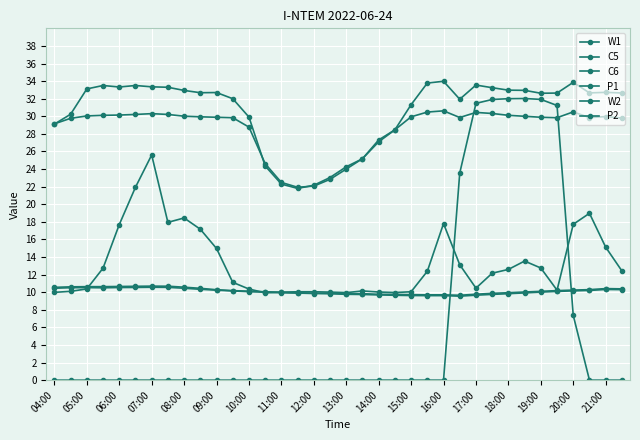

How many data points does each series have?

36